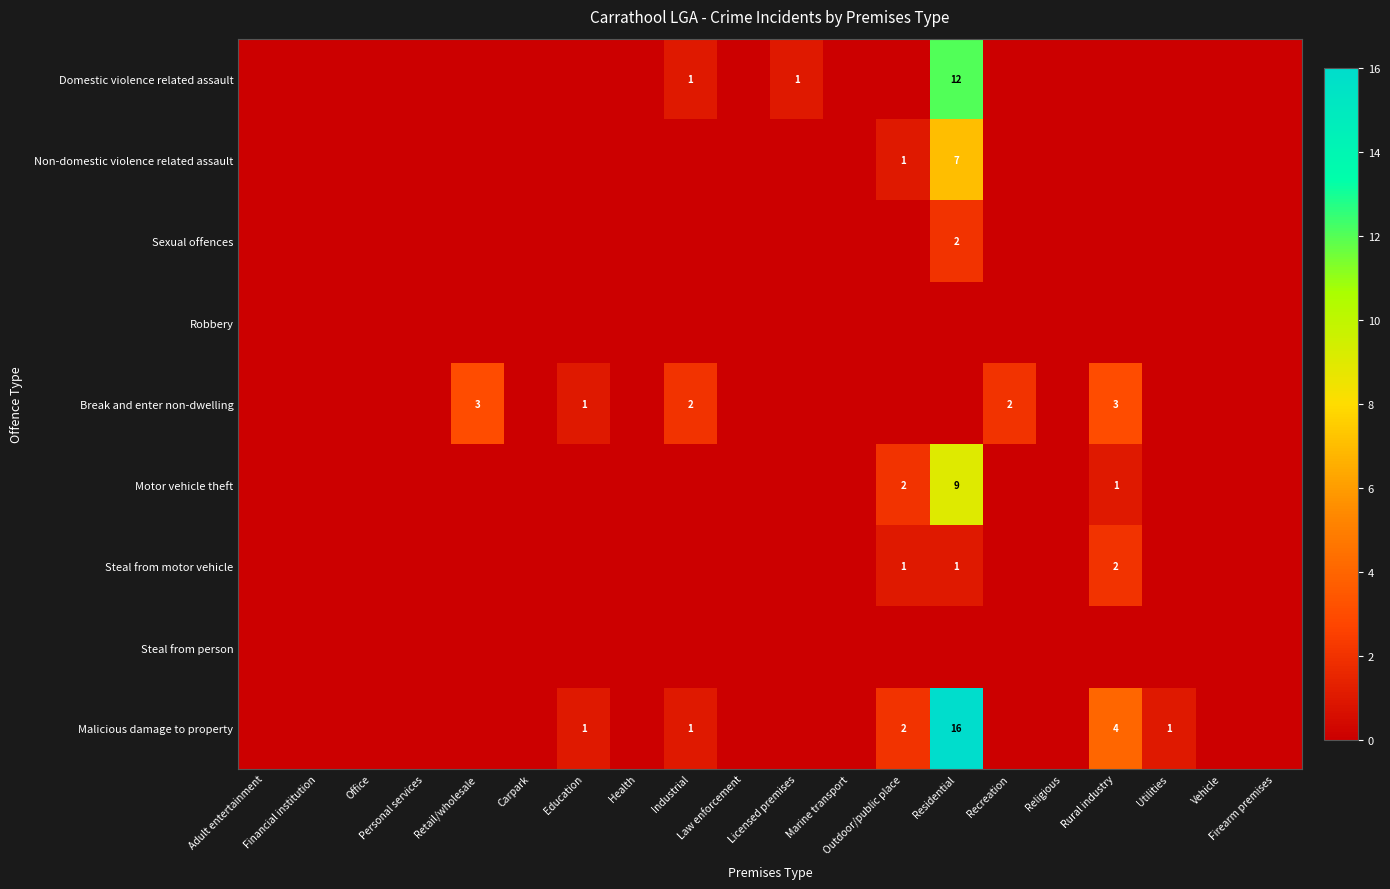

Which series has the largest range (max minus min)?

Malicious damage to property